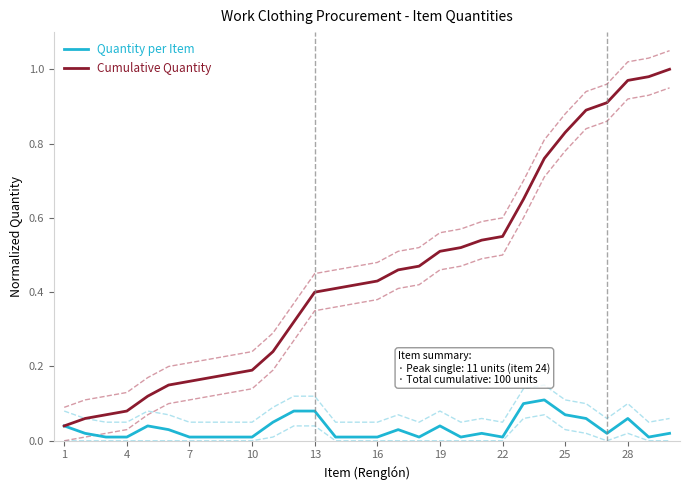

How many lines are shown in the chart?

2